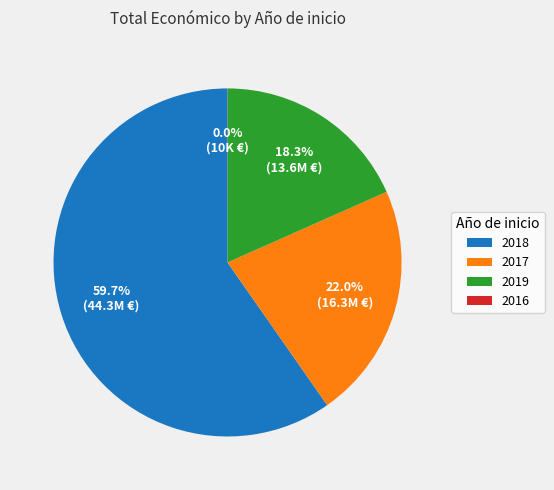

To the nearest percent, what is the difference between the largest and smallest slice percentages?

60%